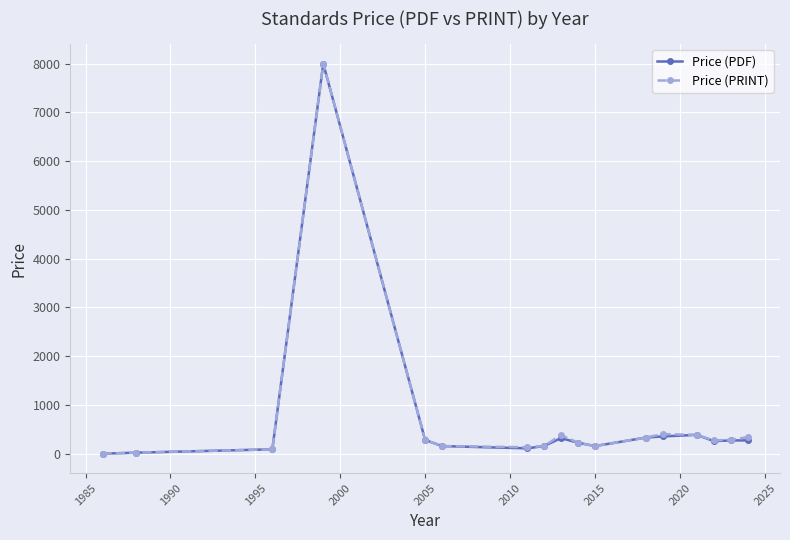

What is the value of the Price (PDF) point at the 5th from the left?

280.0